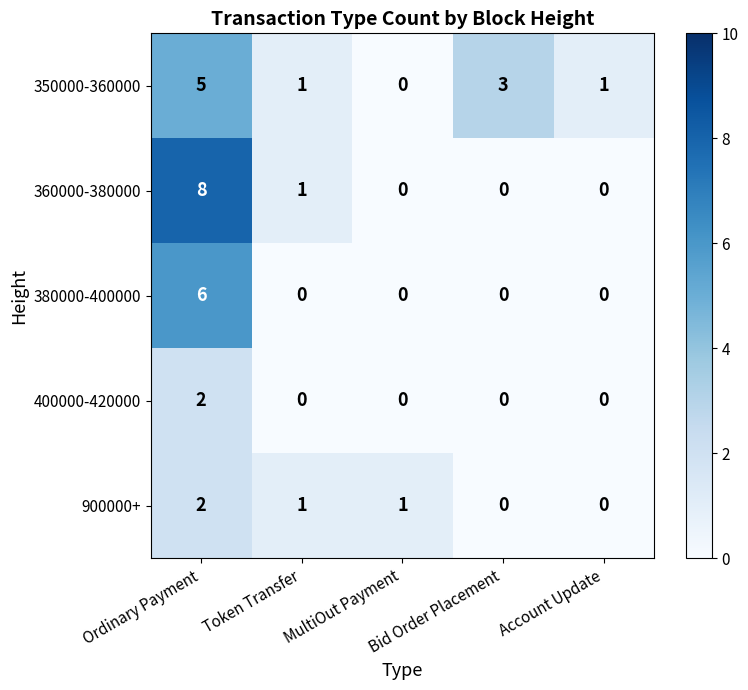

What is the total value across all series at Token Transfer?

3